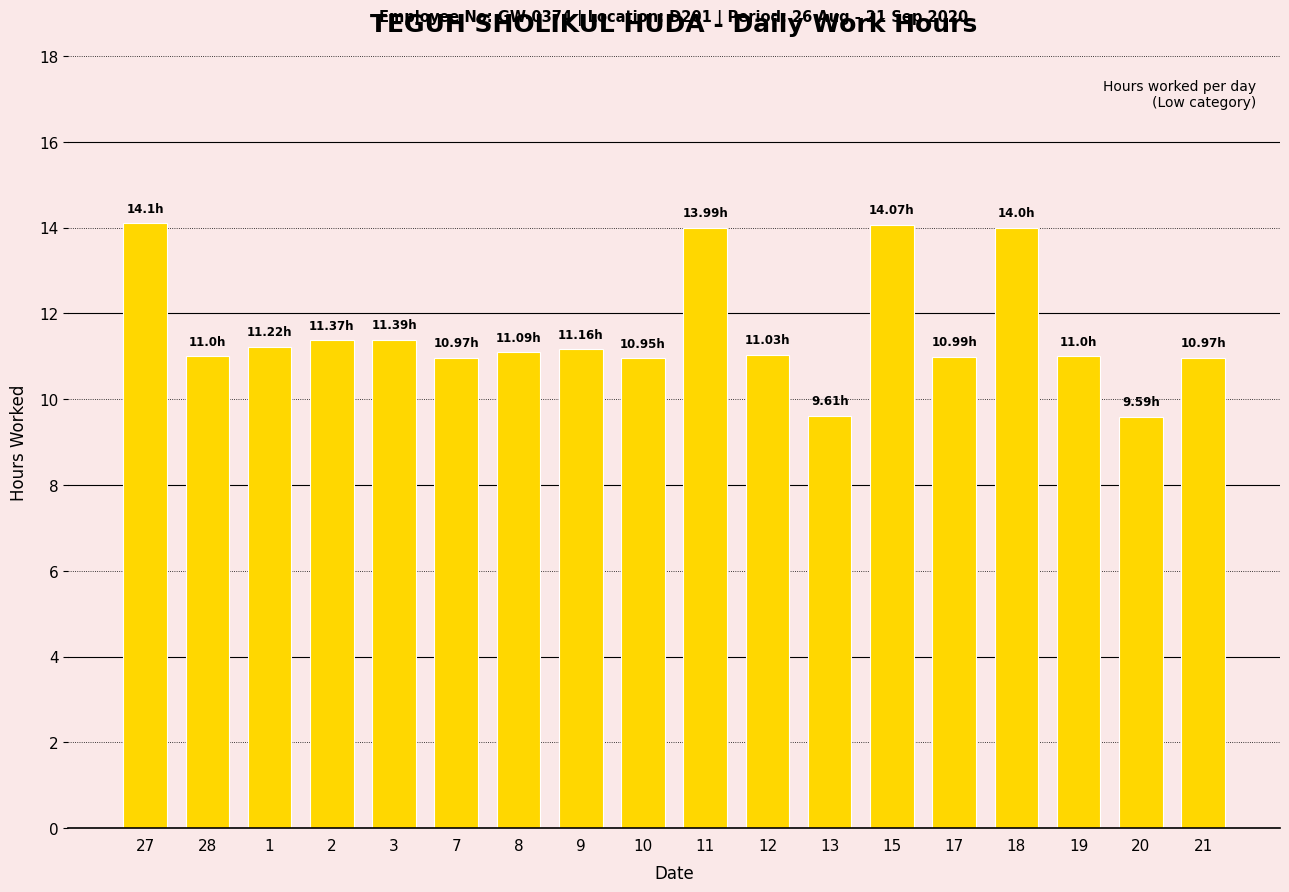

What is the change in value from 27 to 7?

-3.1